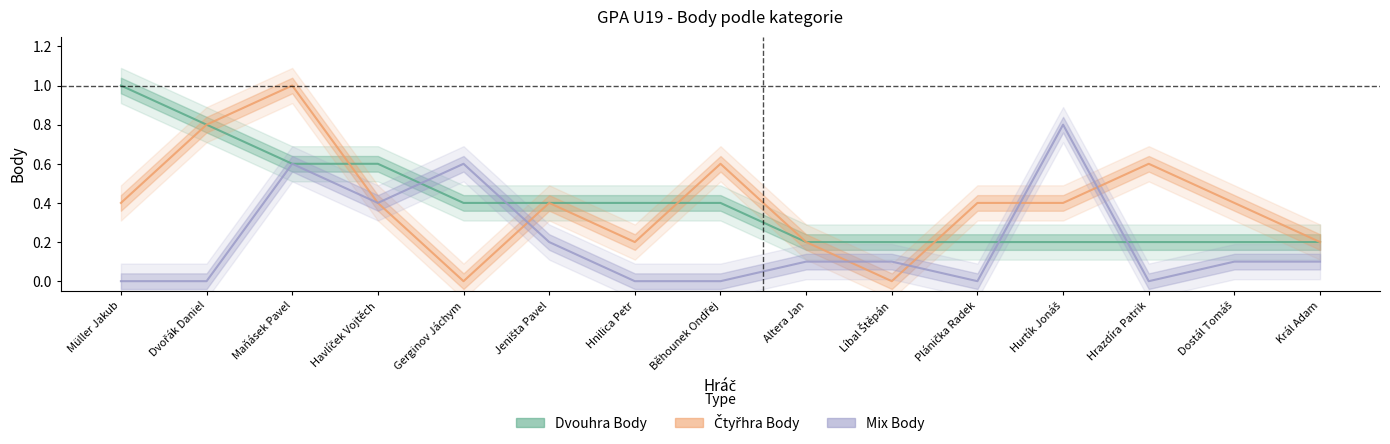

Reading left to right, list all the values displayed in this chart.

Dvouhra Body: Müller Jakub=1.0	Dvořák Daniel=0.8	Maňásek Pavel=0.6	Havlíček Vojtěch=0.6	Gerginov Jáchym=0.4	Jeništa Pavel=0.4	Hnilica Petr=0.4	Běhounek Ondřej=0.4	Altera Jan=0.2	Líbal Štěpán=0.2	Plánička Radek=0.2	Hurtík Jonáš=0.2	Hrazdíra Patrik=0.2	Dostál Tomáš=0.2	Král Adam=0.2
Čtyřhra Body: Müller Jakub=0.4	Dvořák Daniel=0.8	Maňásek Pavel=1.0	Havlíček Vojtěch=0.4	Gerginov Jáchym=0.0	Jeništa Pavel=0.4	Hnilica Petr=0.2	Běhounek Ondřej=0.6	Altera Jan=0.2	Líbal Štěpán=0.0	Plánička Radek=0.4	Hurtík Jonáš=0.4	Hrazdíra Patrik=0.6	Dostál Tomáš=0.4	Král Adam=0.2
Mix Body: Müller Jakub=0.0	Dvořák Daniel=0.0	Maňásek Pavel=0.6	Havlíček Vojtěch=0.4	Gerginov Jáchym=0.6	Jeništa Pavel=0.2	Hnilica Petr=0.0	Běhounek Ondřej=0.0	Altera Jan=0.1	Líbal Štěpán=0.1	Plánička Radek=0.0	Hurtík Jonáš=0.8	Hrazdíra Patrik=0.0	Dostál Tomáš=0.1	Král Adam=0.1